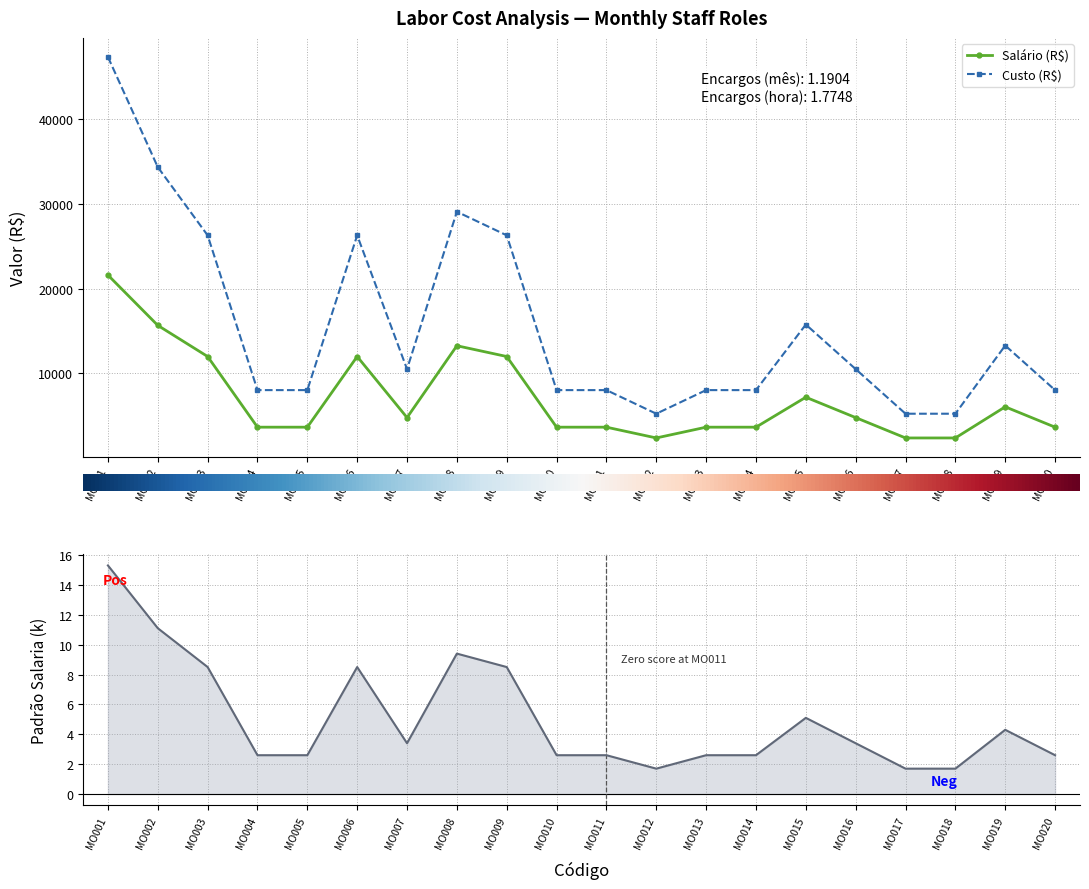

Which series has the largest range (max minus min)?

Custo (R$)